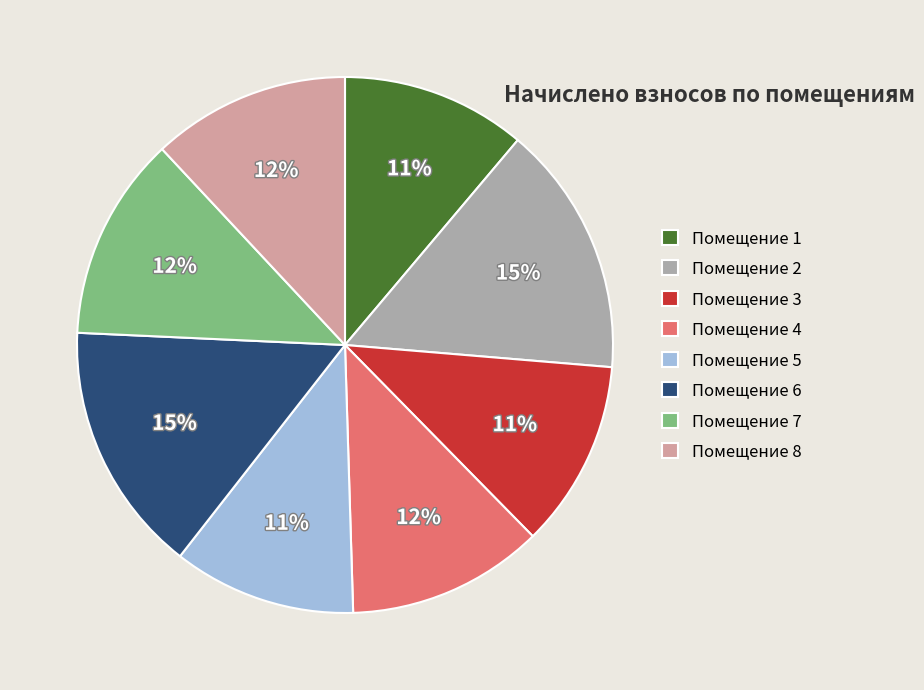

How many slices are in this pie chart?

8